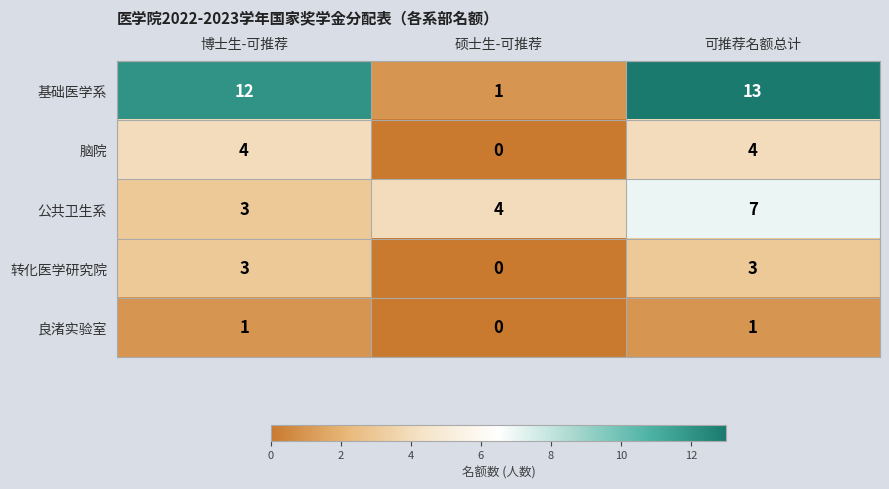

What is the spread (max minus min) of values at 可推荐名额总计?

12